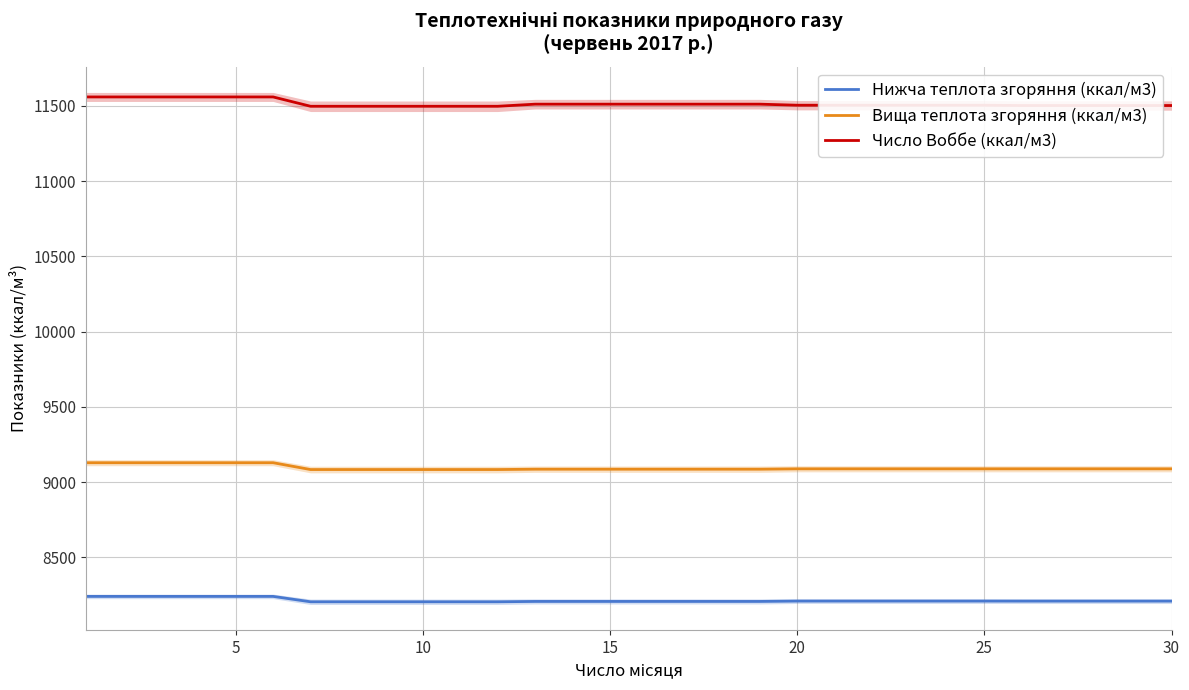

Between 10 and 11, which series saw the biggest shift?

Число Воббе (ккал/м3)